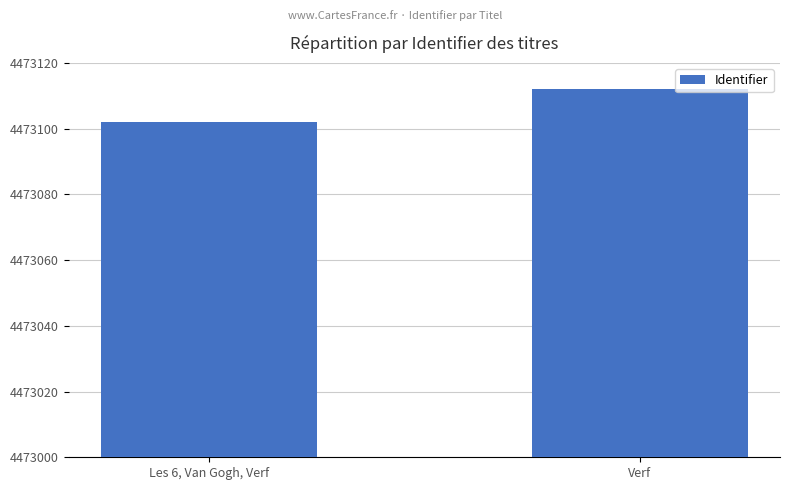

Count the number of data series in this chart.

1